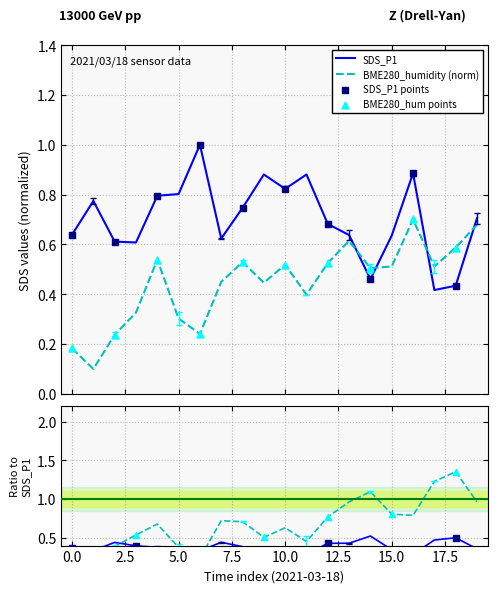

Which series reaches the maximum Y coordinate?

SDS_P1